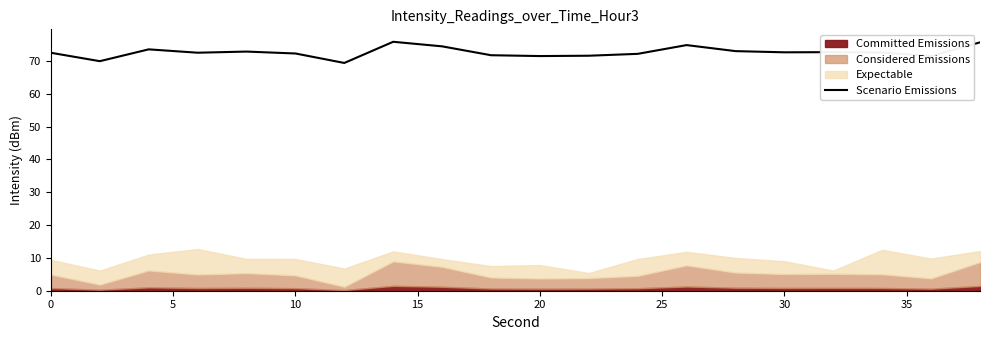

What is the difference between the second highest and second lowest values?

5.7